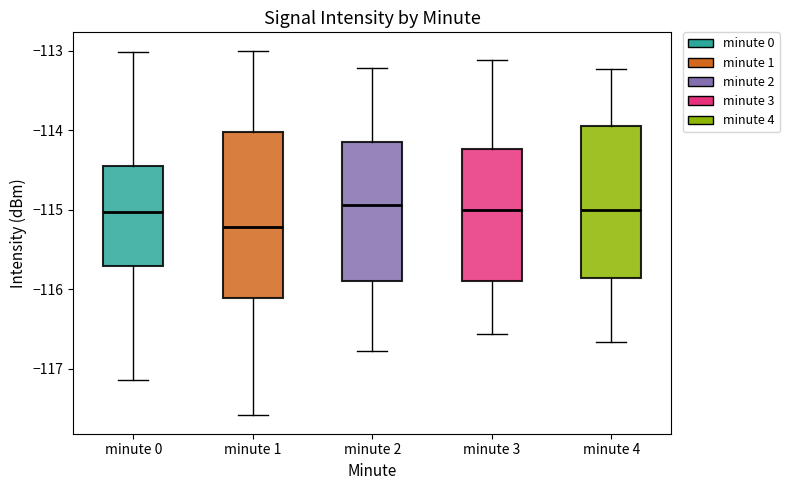

Comparing the boxes themselves (not the whiskers), which one is the tallest?

minute 1